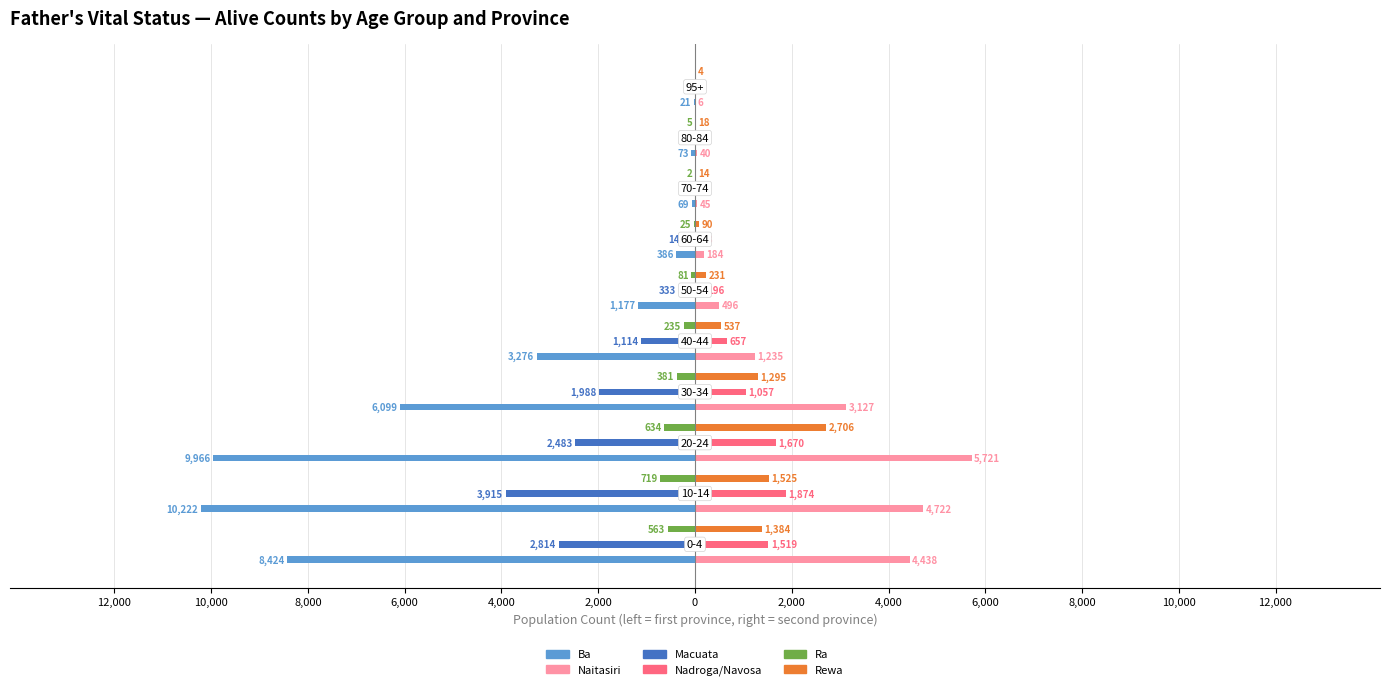

Reading left to right, what are all the values shown in this chart?

Ba (Alive): -8424	-10222	-9966	-6099	-3276	-1177	-386	-69	-73	-21
Naitasiri (Alive): 4438	4722	5721	3127	1235	496	184	45	40	6
Macuata (Alive): -2814	-3915	-2483	-1988	-1114	-333	-144	-26	-21	-4
Nadroga/Navosa (Alive): 1519	1874	1670	1057	657	196	78	15	10	7
Ra (Alive): -563	-719	-634	-381	-235	-81	-25	-2	-5	0
Rewa (Alive): 1384	1525	2706	1295	537	231	90	14	18	4